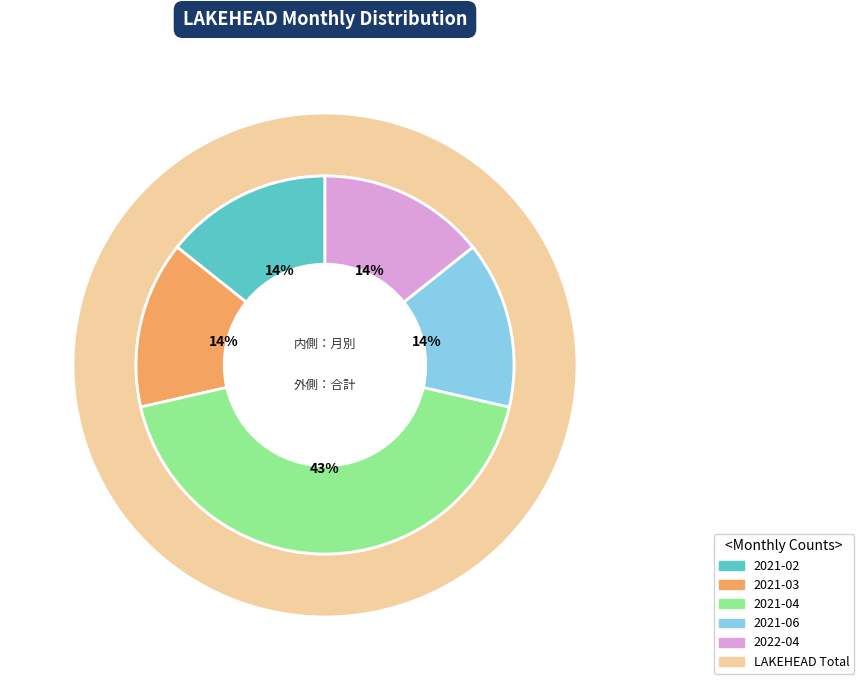

To the nearest percent, what percentage of the pie is 2021-04?

43%